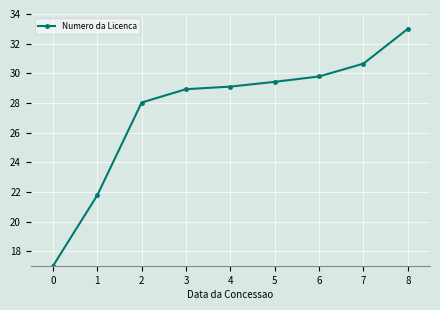

What is the greatest value displayed?

33.0